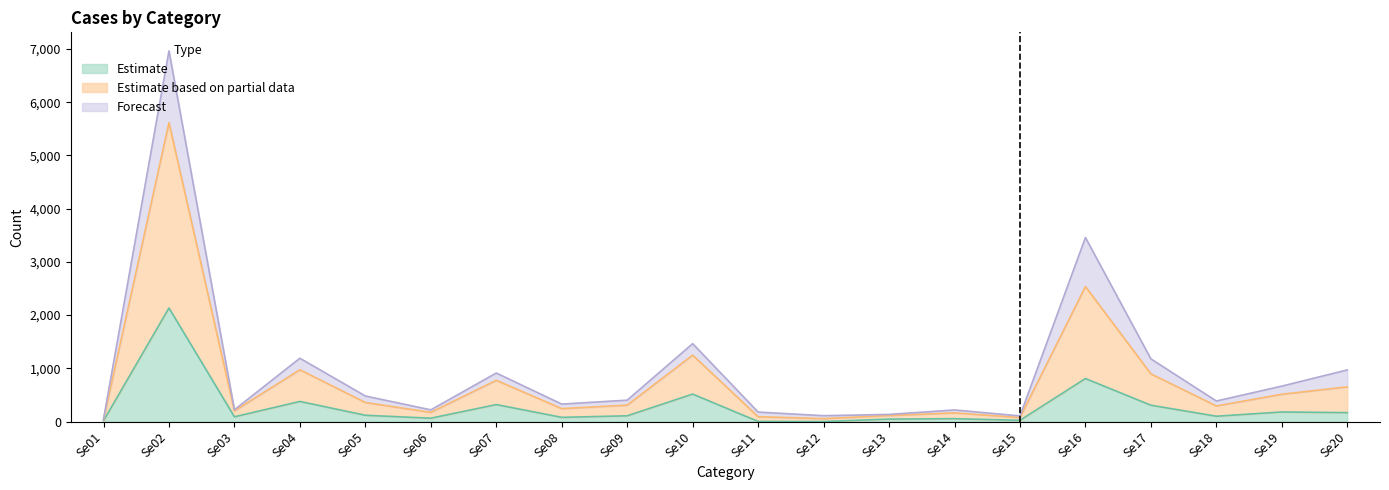

Which category has the highest value in the Estimate series?

Se02